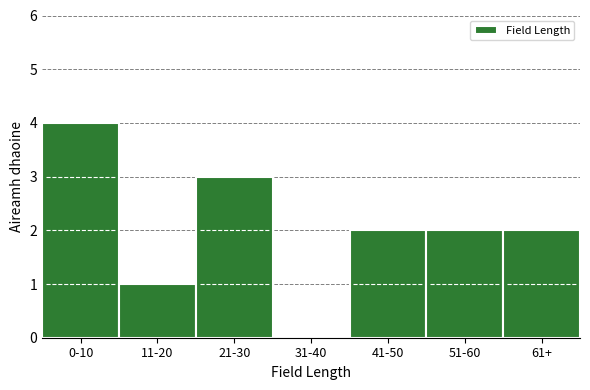

Reading left to right, list all the values displayed in this chart.

0-10=4	11-20=1	21-30=3	31-40=0	41-50=2	51-60=2	61+=2